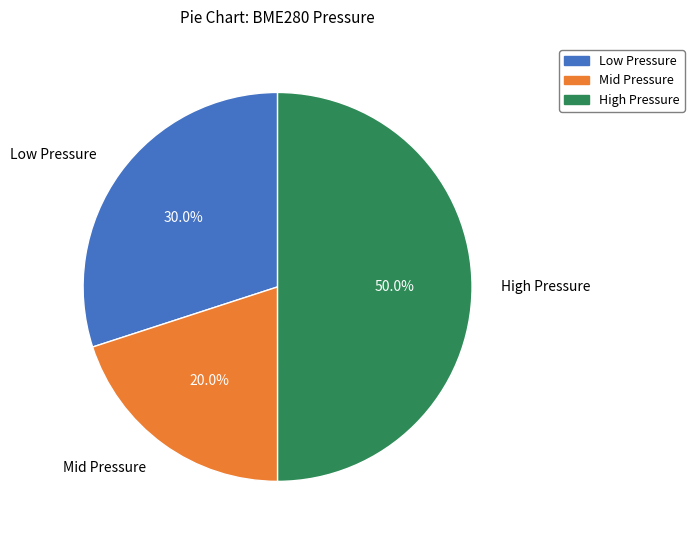

Does Low Pressure represent more than half of the total?

No